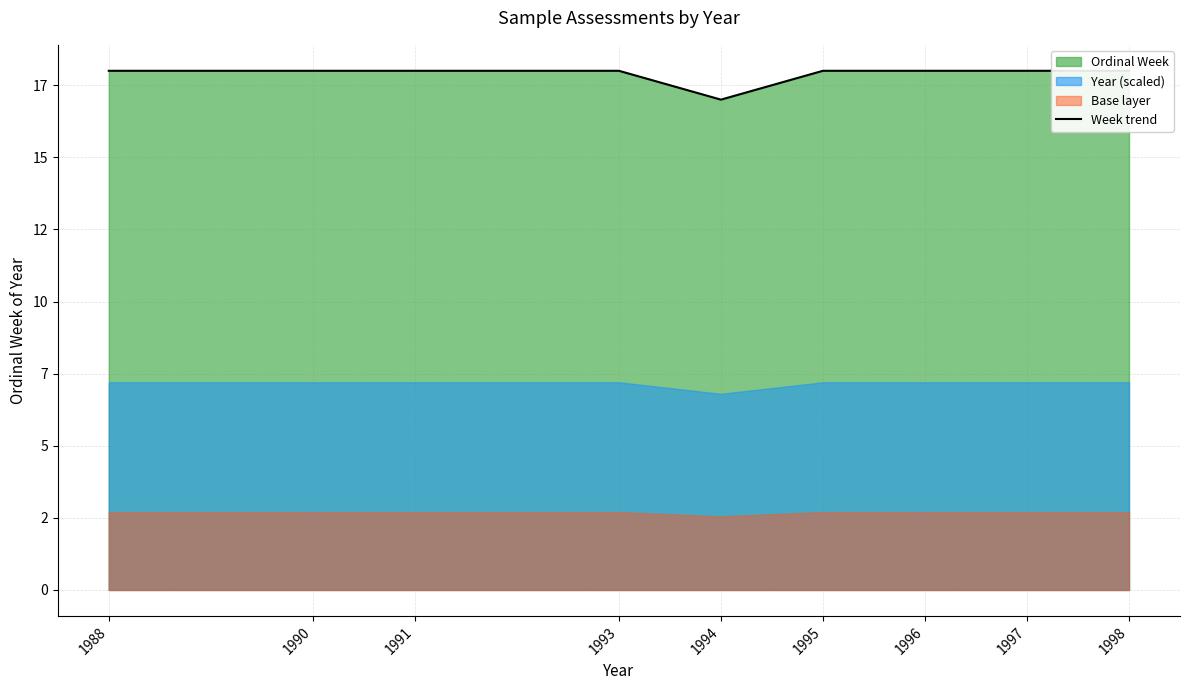

What is the sum of the values at 1997 and 1988?

36